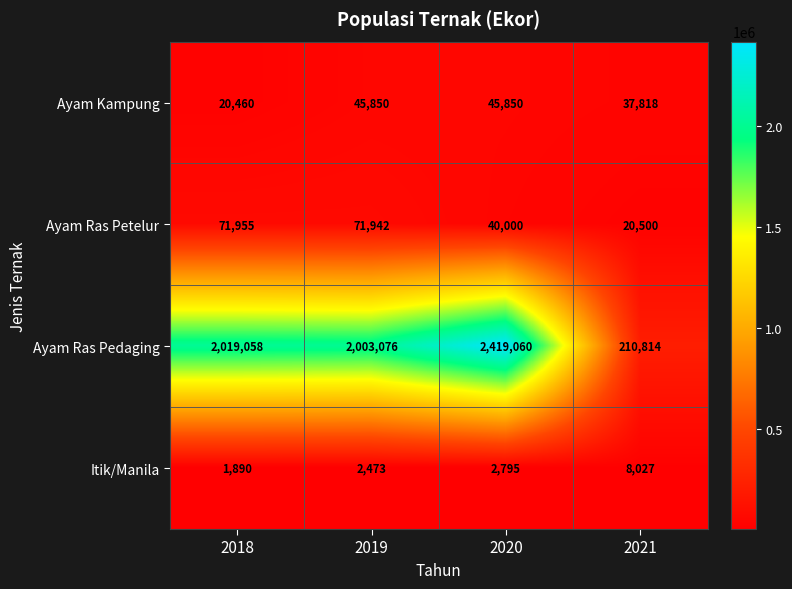

At 2020, list the series in order from largest to smallest.

Ayam Ras Pedaging, Ayam Kampung, Ayam Ras Petelur, Itik/Manila